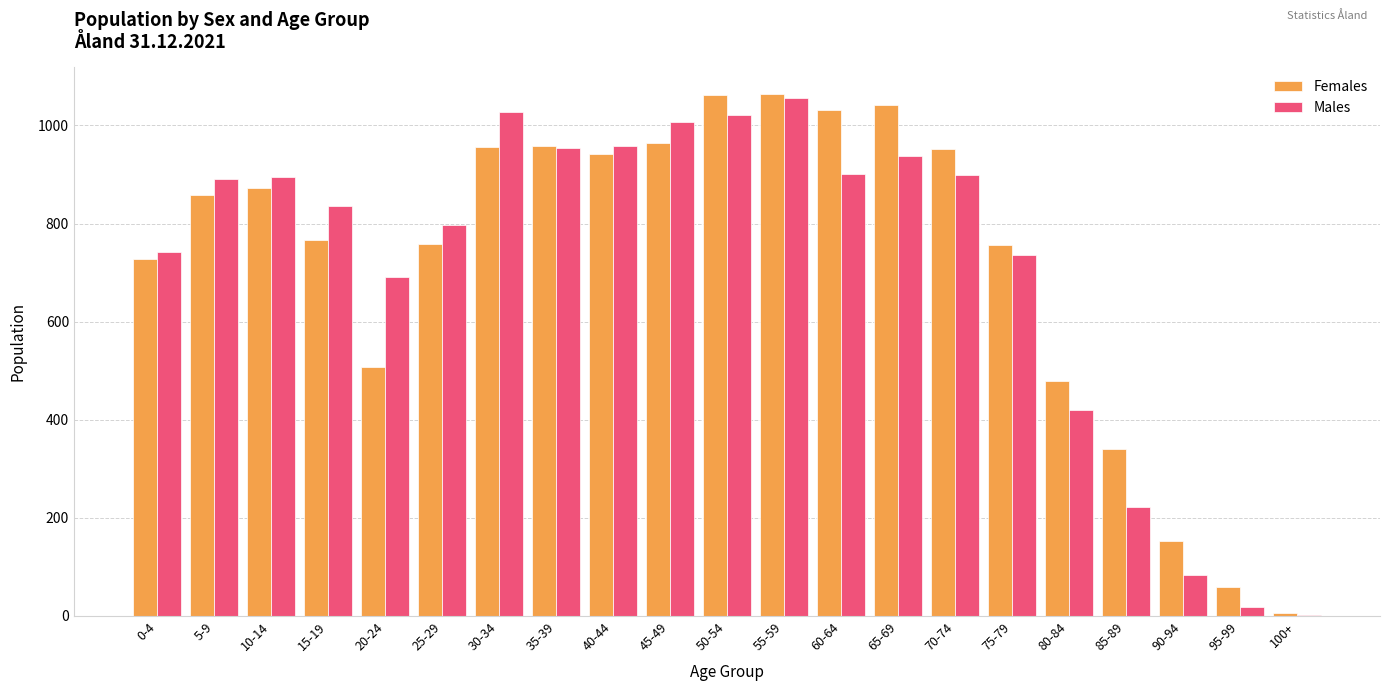

What are all the series names shown in the legend?

Females, Males